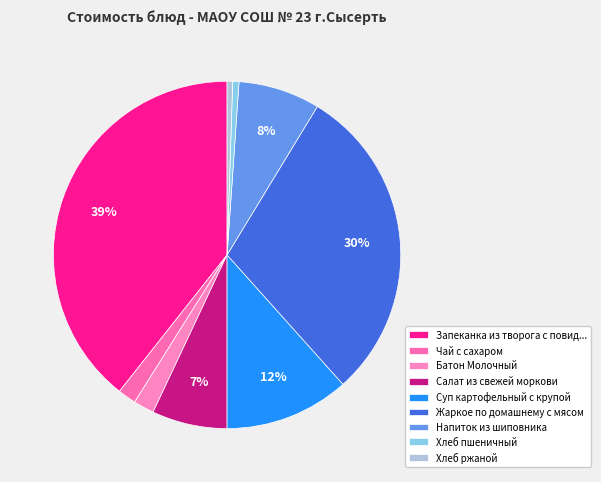

How many slices are in this pie chart?

9